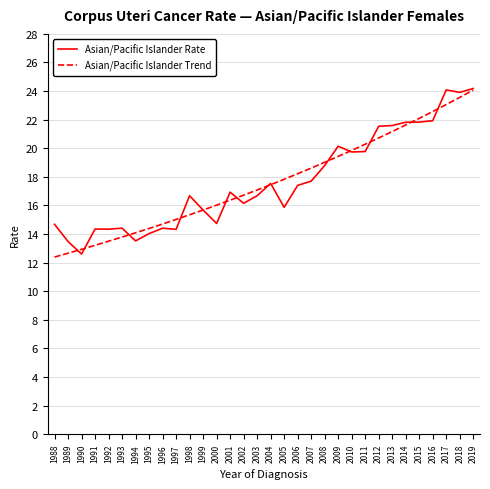

True or false: Asian/Pacific Islander Trend has more than 1 interior local peaks.

False